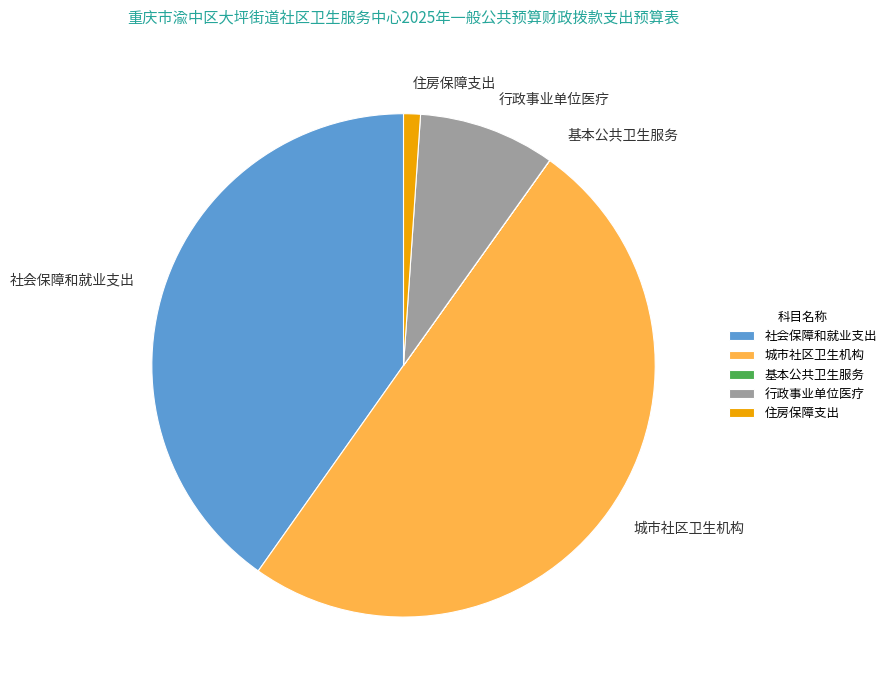

Does 行政事业单位医疗 account for over 50% of the chart?

No